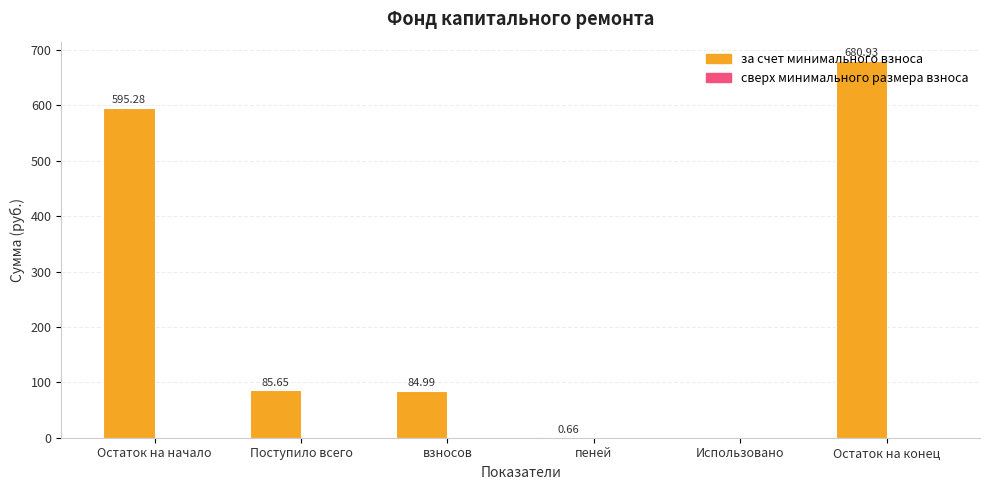

How many values exceed 85?

3